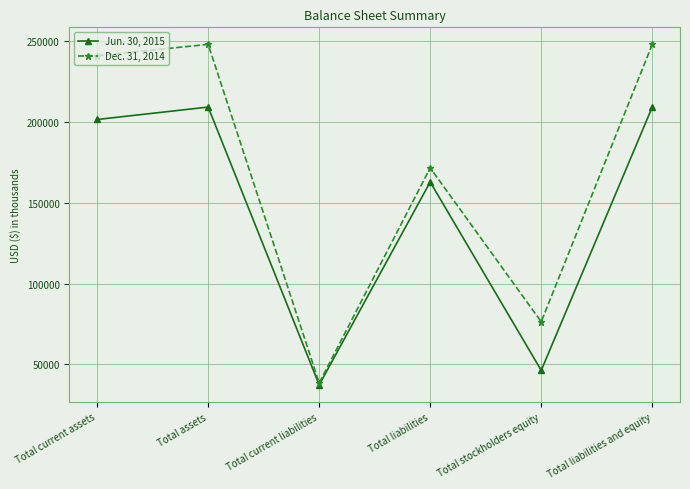

How many interior local valleys does the Dec. 31, 2014 series have?

2